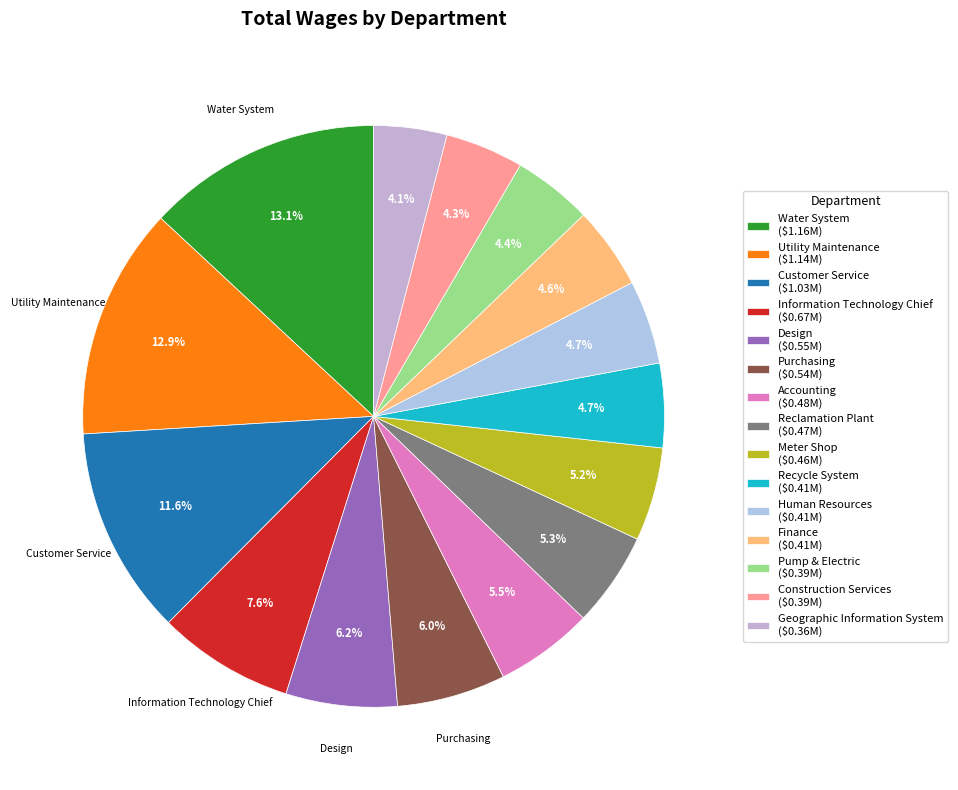

To the nearest percent, what is the difference between the largest and smallest slice percentages?

9%